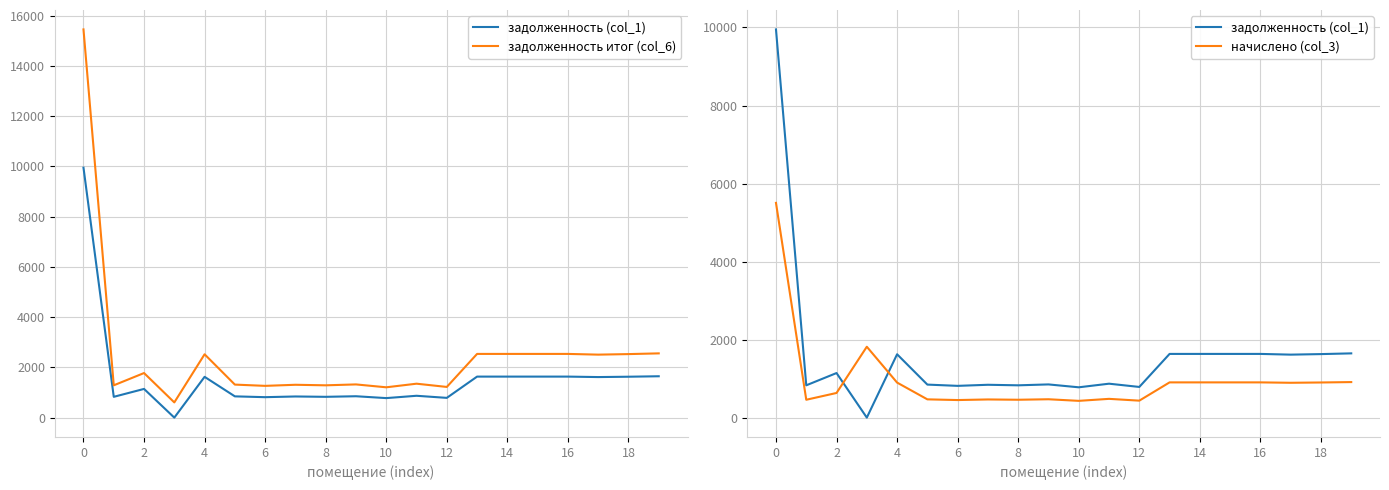

Where is задолженность (col_1) nearest to the value 4975?

19